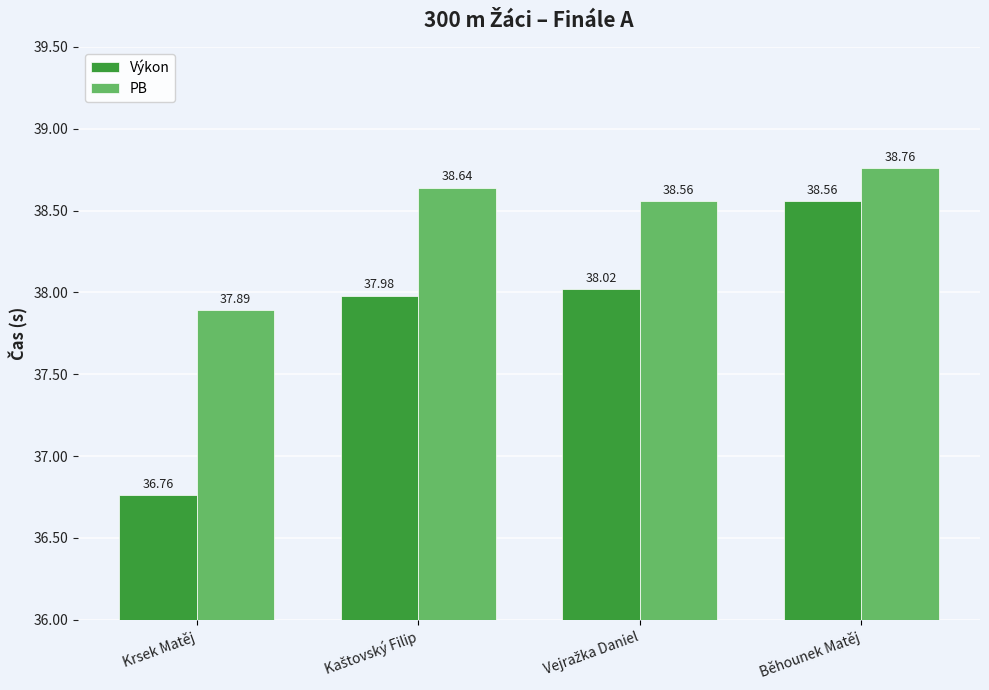

Where is PB nearest to the value 38?

Krsek Matěj